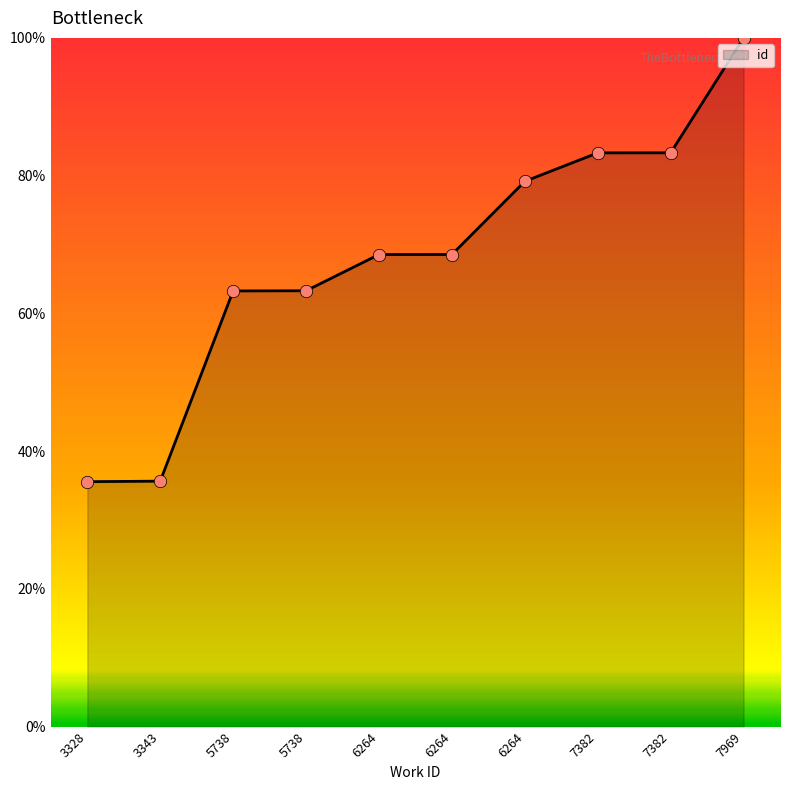

Between 5738 and 6264, which is larger?

6264